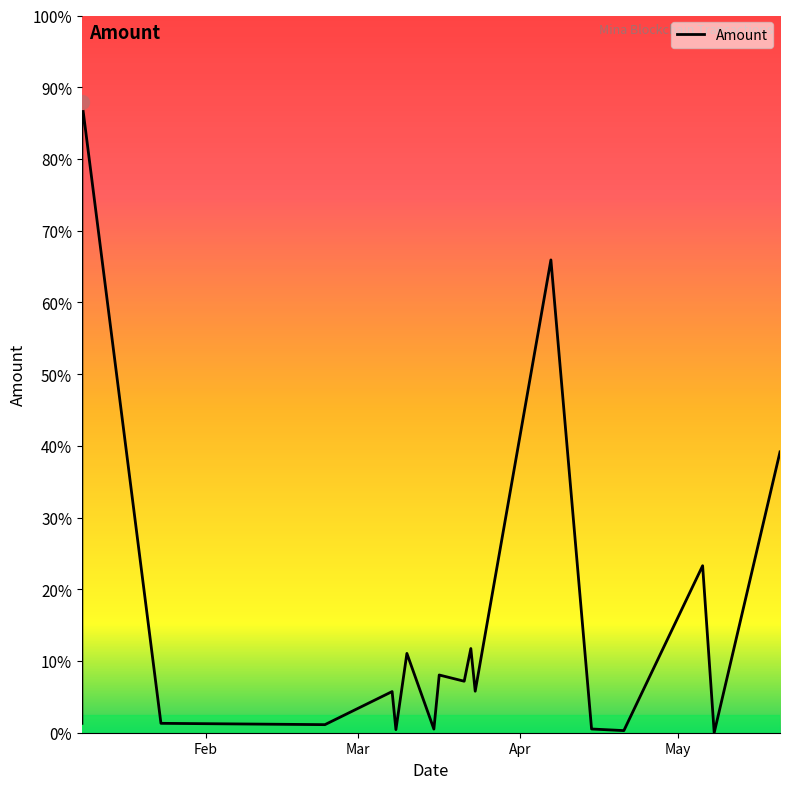

Reading right to left, what are all the values shown in this chart?

2024-05-20 11:06:00=2349.1	2024-05-07 22:06:00=0.0	2024-05-05 17:09:00=1396.9	2024-04-20 16:51:00=17.8	2024-04-14 13:09:00=31.1	2024-04-06 19:09:00=3955.3	2024-03-23 08:54:00=347.3	2024-03-22 12:54:00=704.3	2024-03-21 06:33:00=430.8	2024-03-16 12:18:00=482.9	2024-03-15 11:51:00=30.4	2024-03-10 08:27:00=663.4	2024-03-08 06:12:00=26.0	2024-03-07 12:51:00=344.3	2024-02-23 17:30:00=67.6	2024-01-23 11:21:00=78.6	2024-01-08 09:54:00=5280.4	2024-01-08 09:48:00=78.2